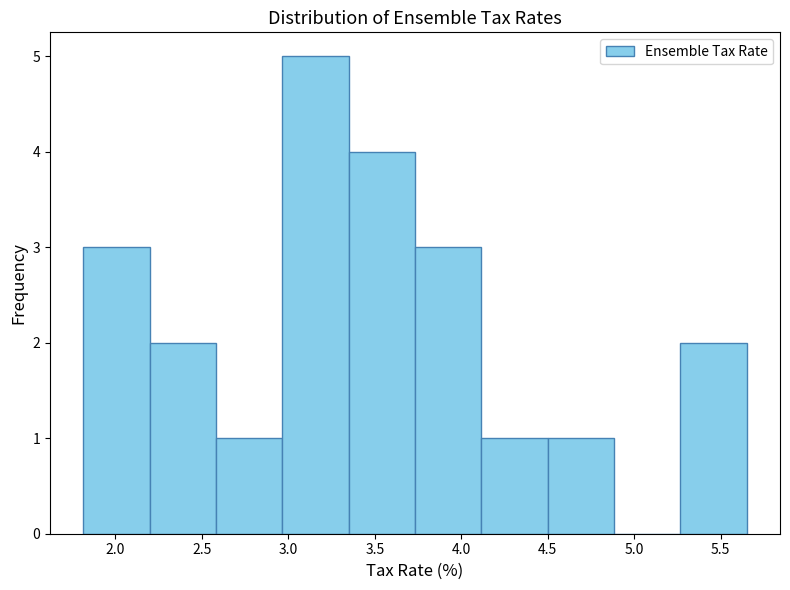

Reading left to right, transcribe this chart: for each bar, give the range it covers on the x-axis and its height. Neither the bar edges nor the heights are printed on the chart, so give them approximately, as read against the axes.

1.80 to 2.20: 3
2.20 to 2.60: 2
2.60 to 2.95: 1
2.95 to 3.35: 5
3.35 to 3.75: 4
3.75 to 4.10: 3
4.10 to 4.50: 1
4.50 to 4.90: 1
4.90 to 5.25: 0
5.25 to 5.65: 2